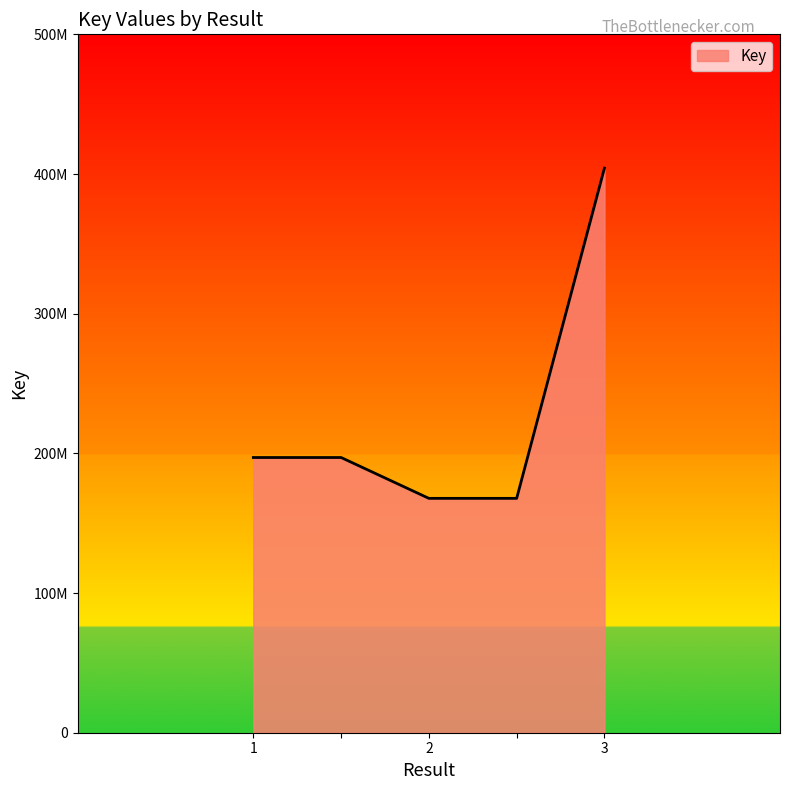

What is the label of the 5th point from the left?

3